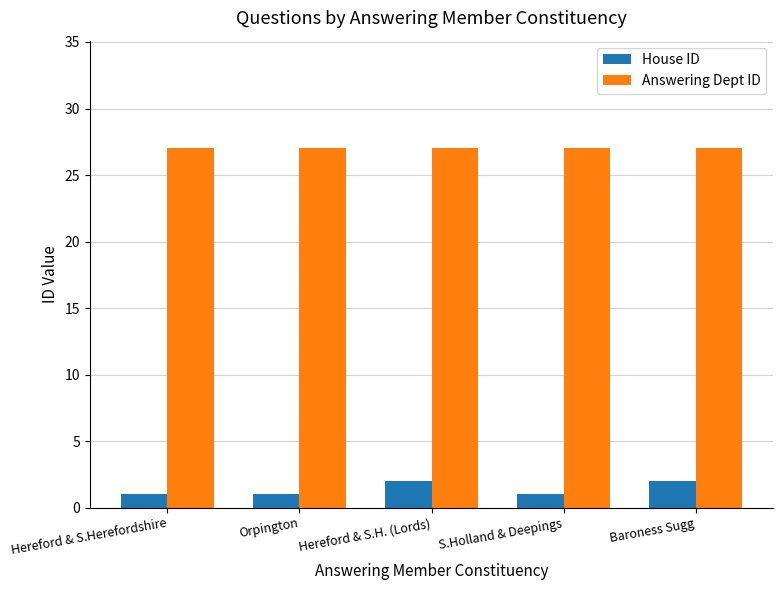

What is the difference between the House ID values at Orpington and Hereford & S.H. (Lords)?

1